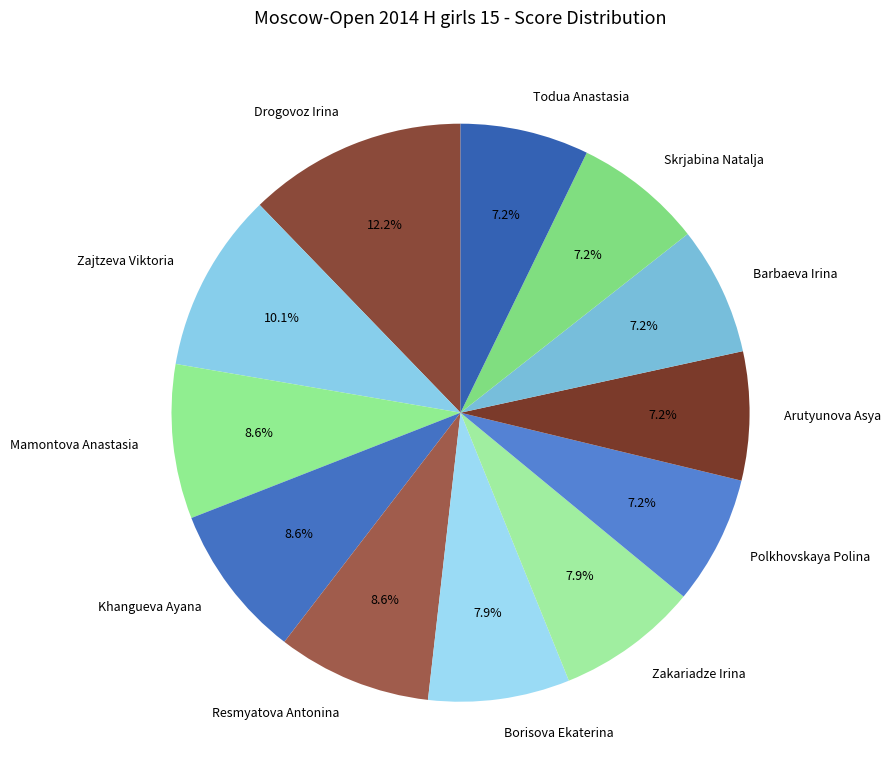

True or false: Khangueva Ayana accounts for 9% of the total.

True